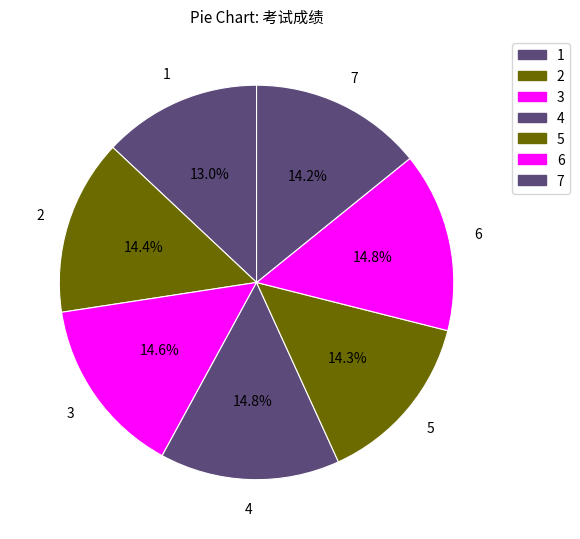

Does any single category account for the majority?

No